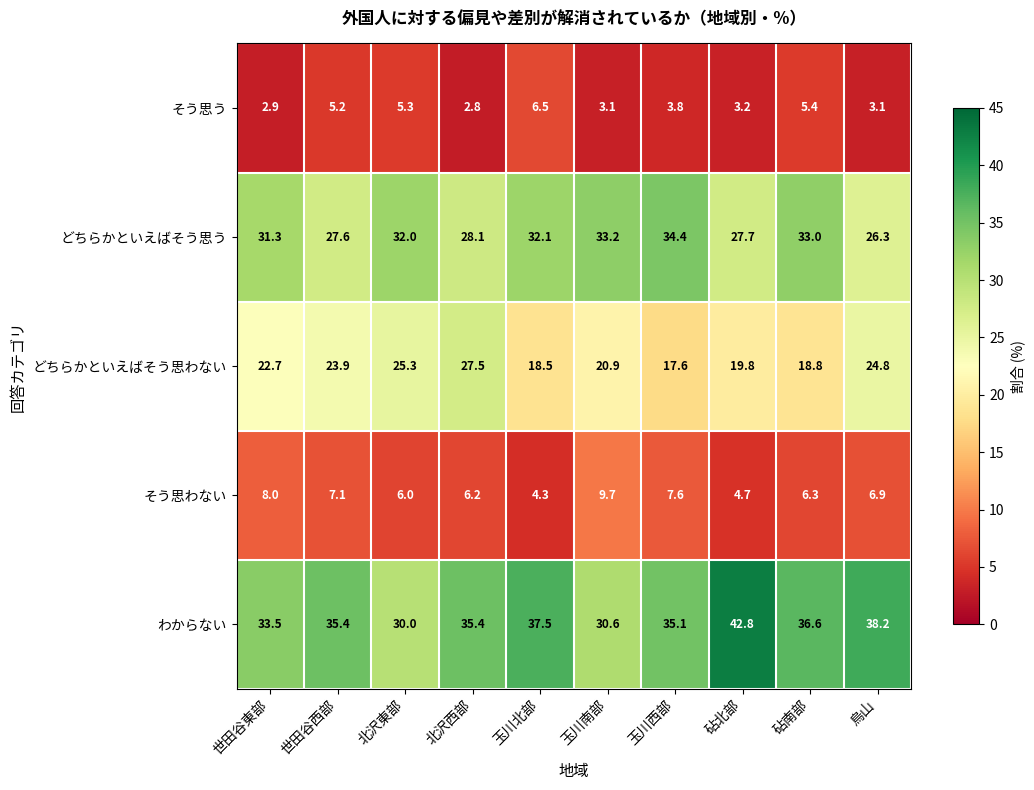

What is the difference between the maximum and minimum values in the わからない series?

12.8